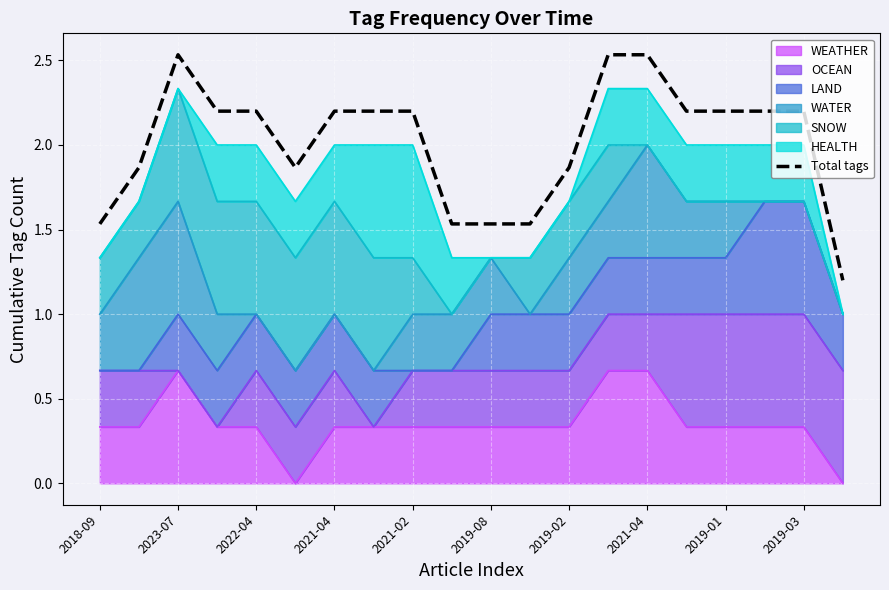

How many lines are shown in the chart?

1